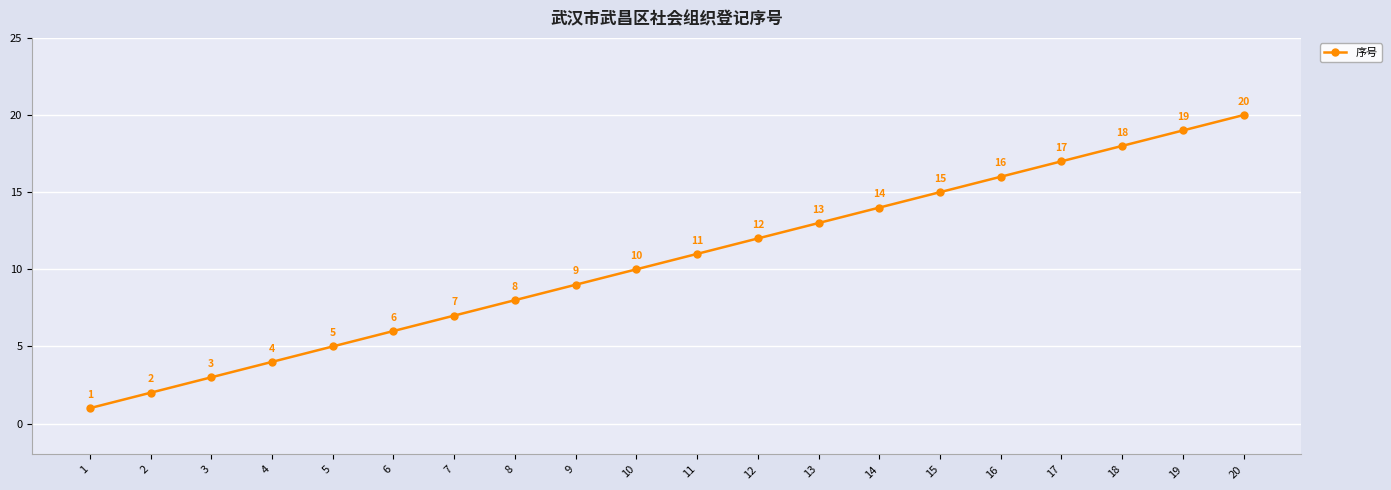

At which category does the chart reach its peak across all series?

20